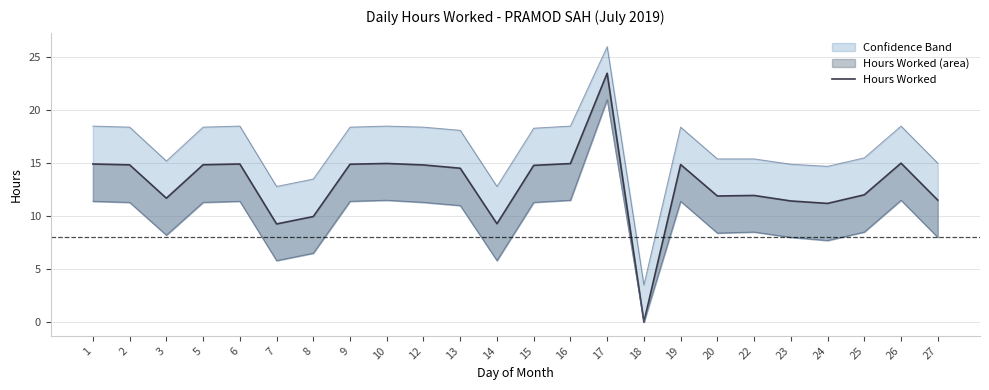

Where is the data nearest to the value 11?

24